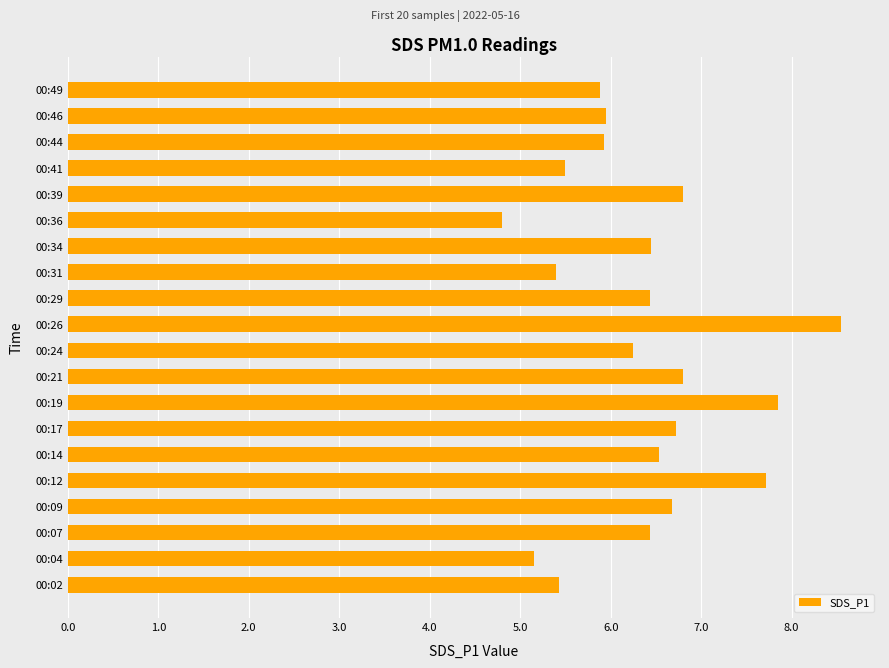

What is the sum of the values at 00:31 and 00:21?

12.2